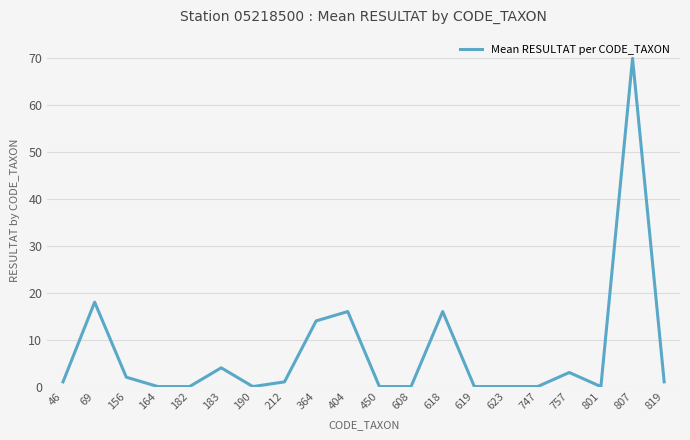

True or false: there are more than 1 points higher than both neighbors.

True